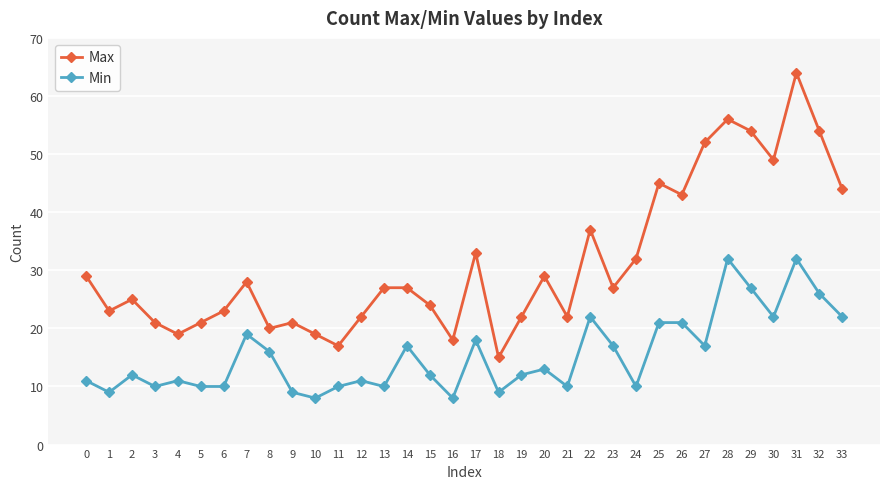

Reading left to right, transcribe all the data shown in this chart.

Max: 29	23	25	21	19	21	23	28	20	21	19	17	22	27	27	24	18	33	15	22	29	22	37	27	32	45	43	52	56	54	49	64	54	44
Min: 11	9	12	10	11	10	10	19	16	9	8	10	11	10	17	12	8	18	9	12	13	10	22	17	10	21	21	17	32	27	22	32	26	22